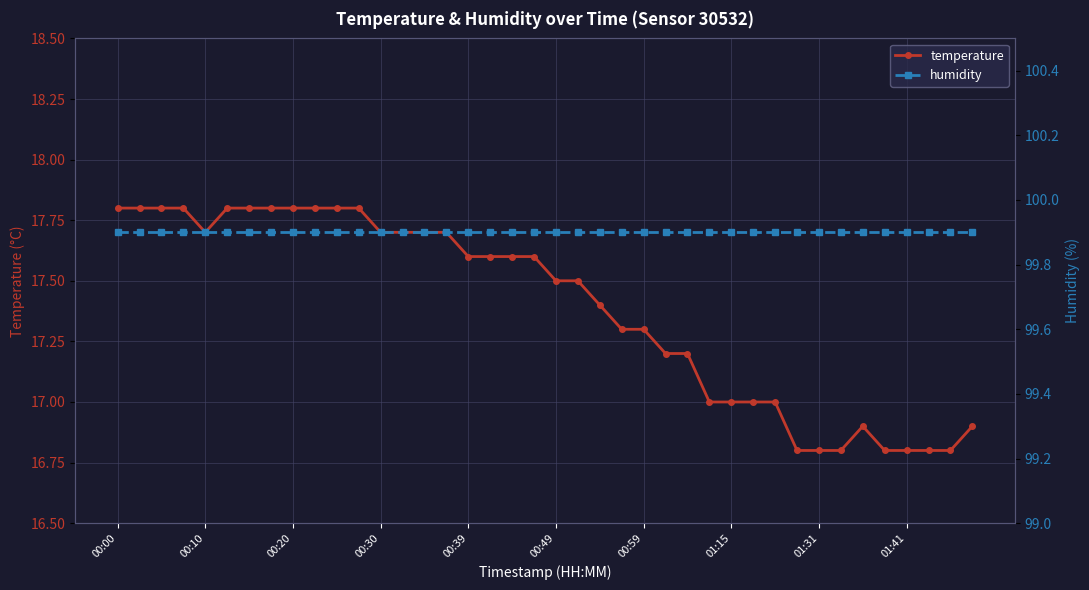

What is the difference between the highest and lowest values at 37?

83.1